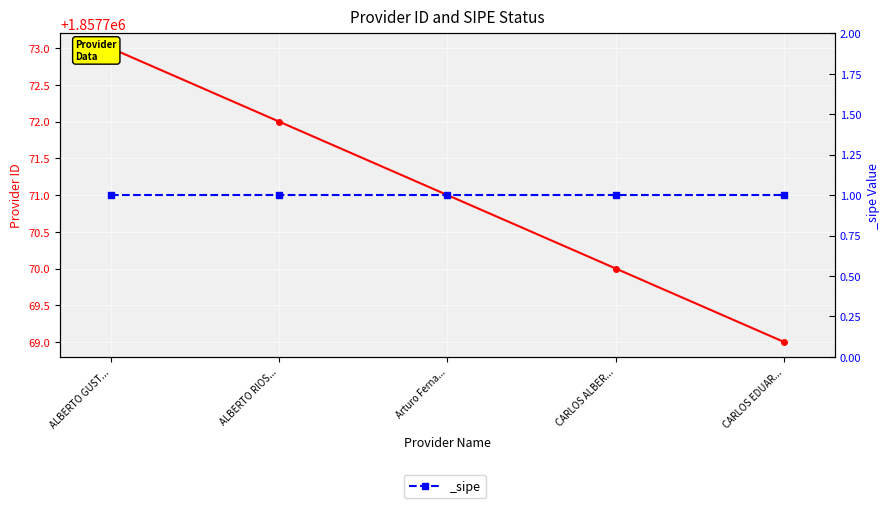

Reading left to right, extract all data points from this chart.

1857773	1857772	1857771	1857770	1857769